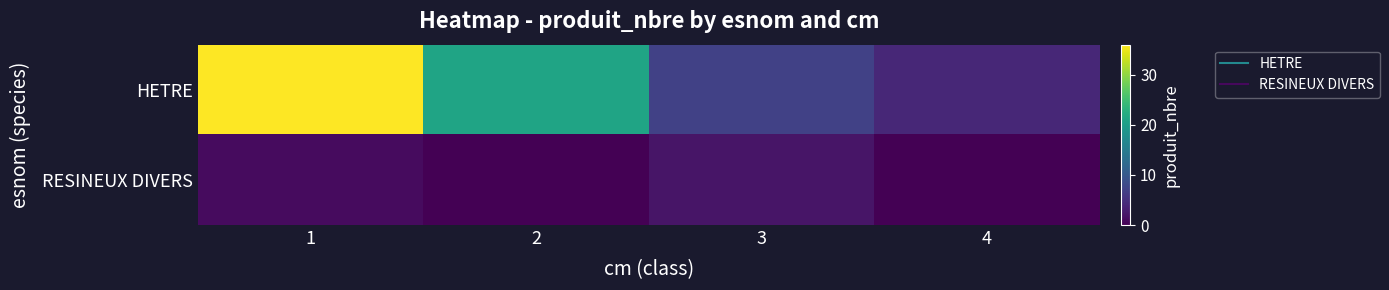

Rank the series at 2 from highest to lowest value.

HETRE, RESINEUX DIVERS